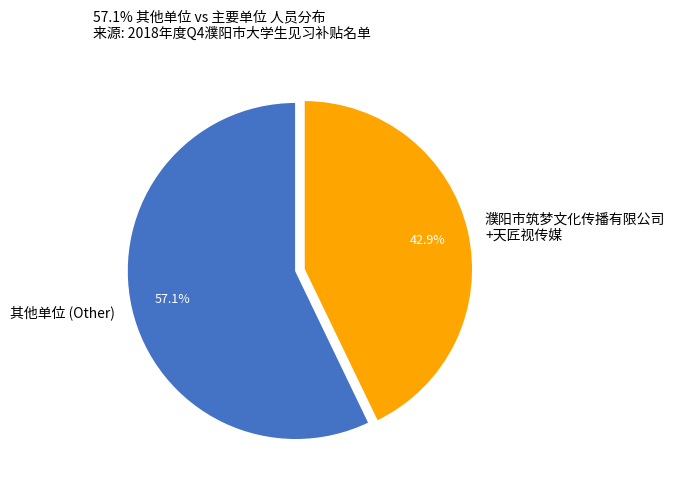

Between 其他单位 (Other) and 濮阳市筑梦文化传播有限公司 +天匠视传媒, which is larger?

其他单位 (Other)